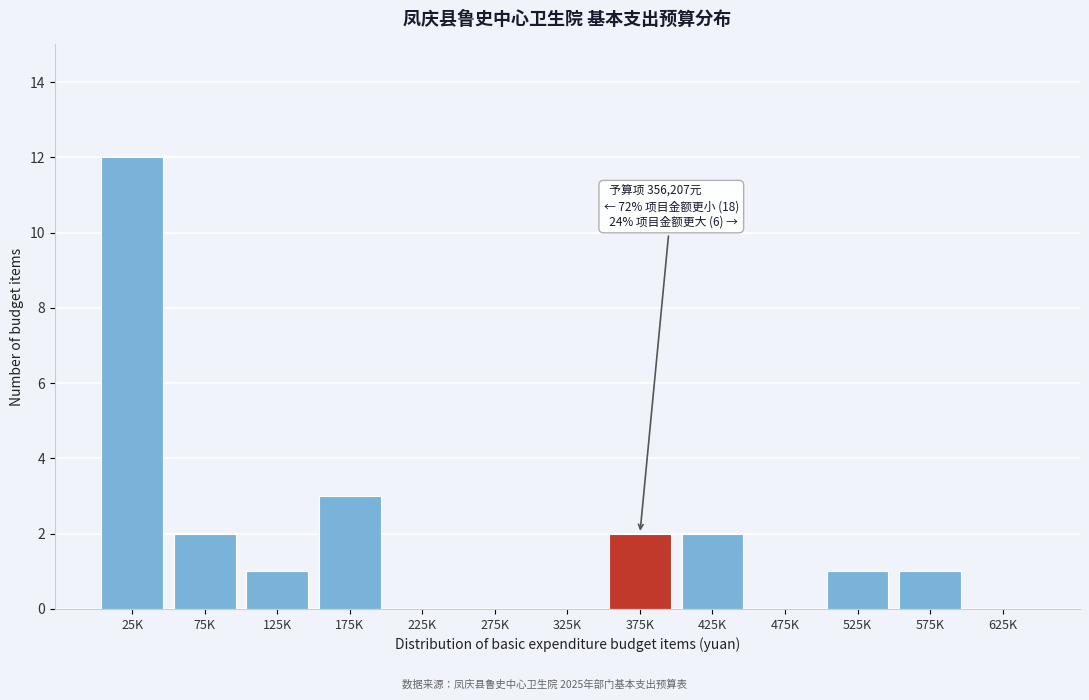

Reading left to right, list all the values displayed in this chart.

25K=12	75K=2	125K=1	175K=3	225K=0	275K=0	325K=0	375K=2	425K=2	475K=0	525K=1	575K=1	625K=0